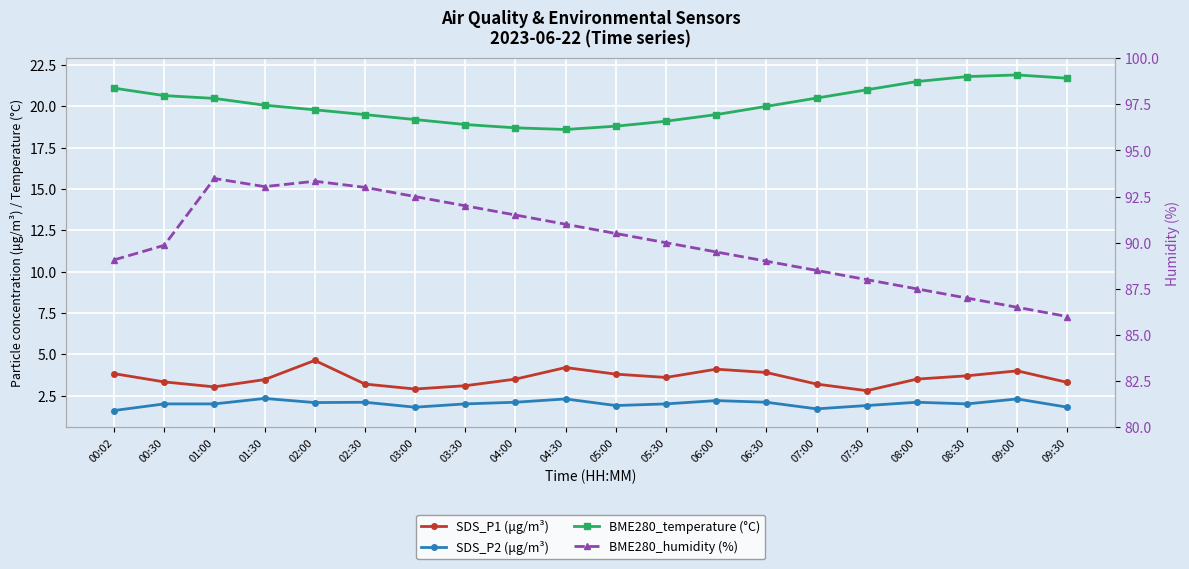

Where does the BME280_temperature (°C) series first go above 20?

00:02